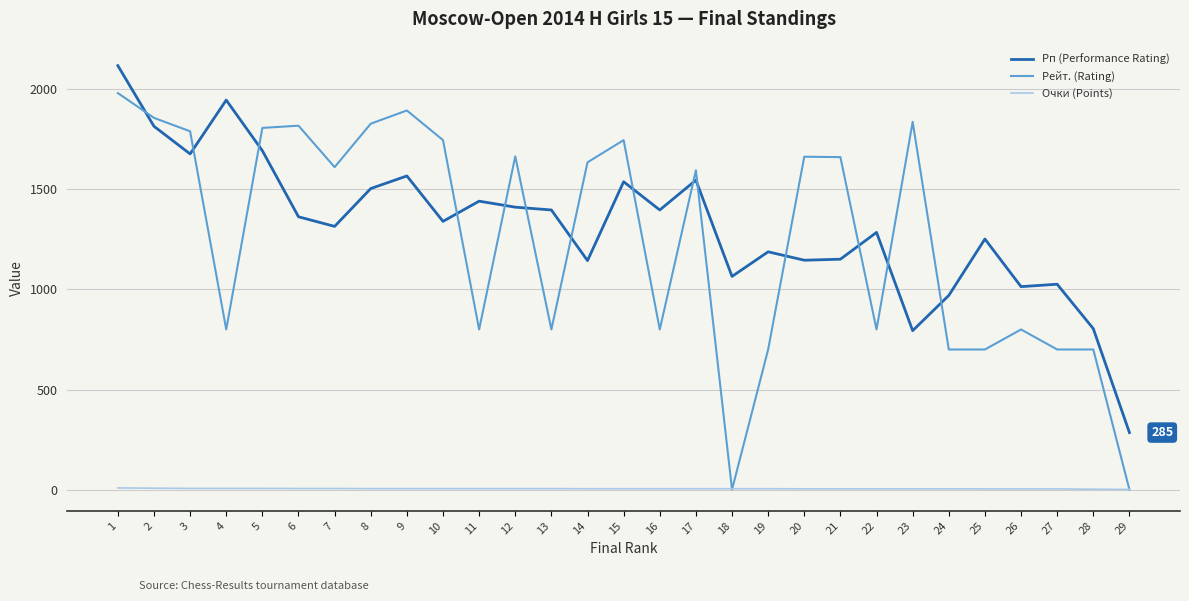

Where is the first local maximum for Рп (Performance Rating)?

4